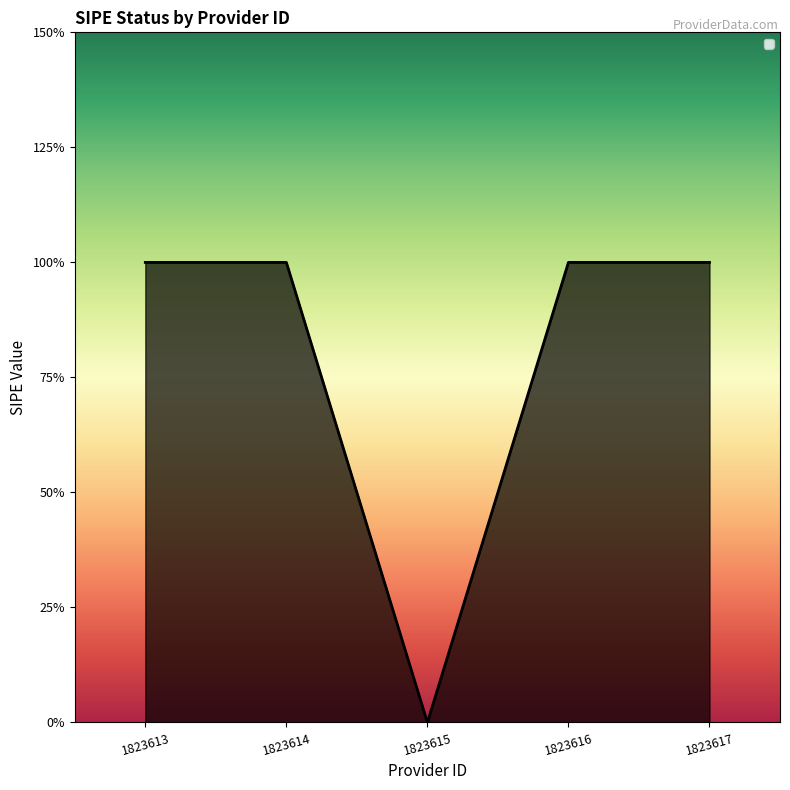

True or false: the data has more than 0 interior local peaks.

False